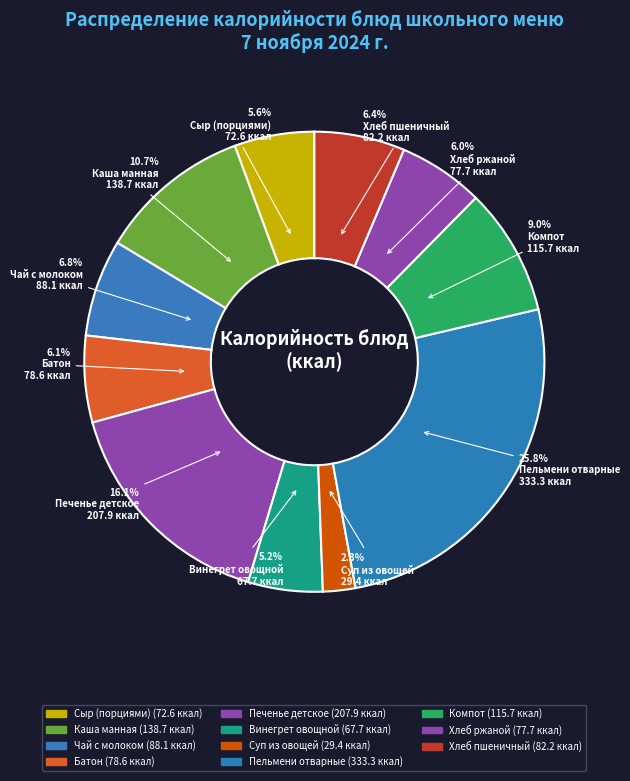

How many segments does this pie chart have?

11